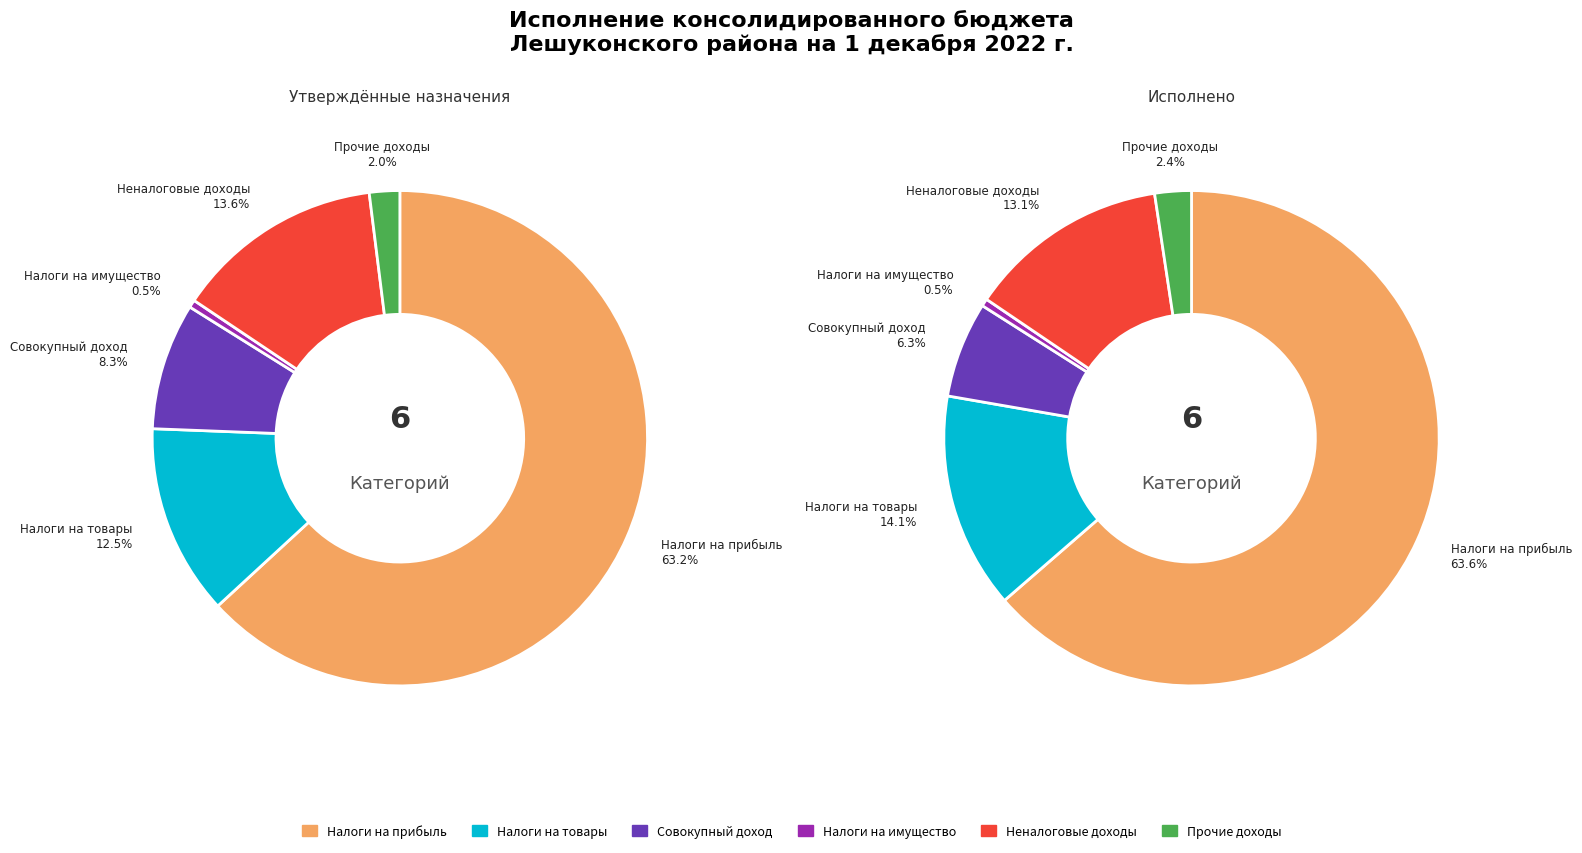

Rank the categories by Исполнено value from highest to lowest.

НАЛОГИ НА ПРИБЫЛЬ, ДОХОДЫ, НАЛОГИ НА ТОВАРЫ (РАБОТЫ, УСЛУГИ), НЕНАЛОГОВЫЕ ДОХОДЫ, НАЛОГИ НА СОВОКУПНЫЙ ДОХОД, ПРОЧИЕ ДОХОДЫ, НАЛОГИ НА ИМУЩЕСТВО